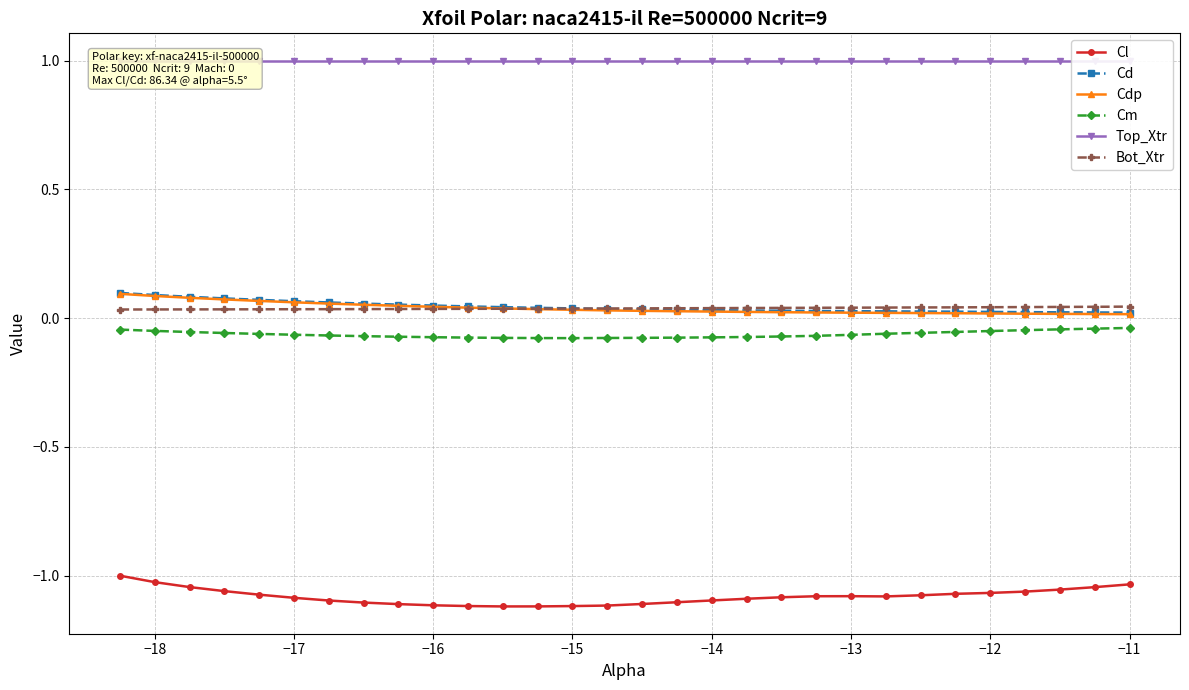

True or false: Cd and Cl intersect in this chart.

False